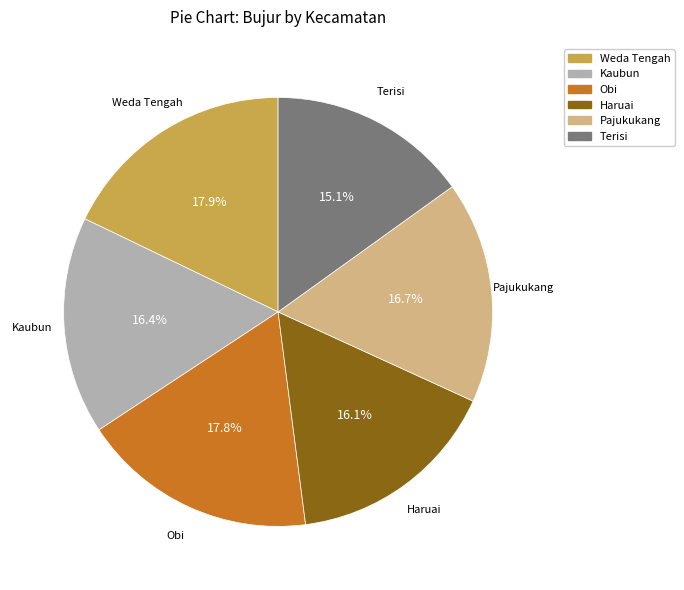

Is it true that Terisi is 15% of the pie?

True